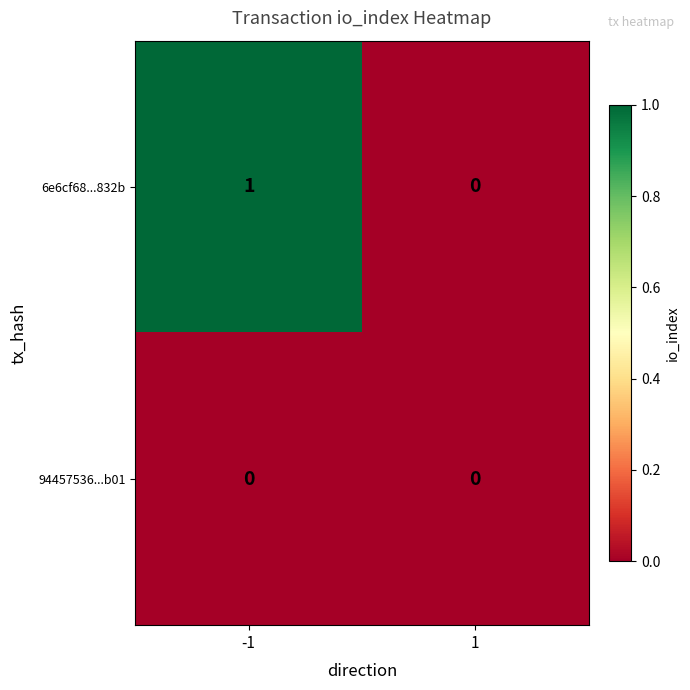

Which series changed the most between -1 and 1?

6e6cf68...832b